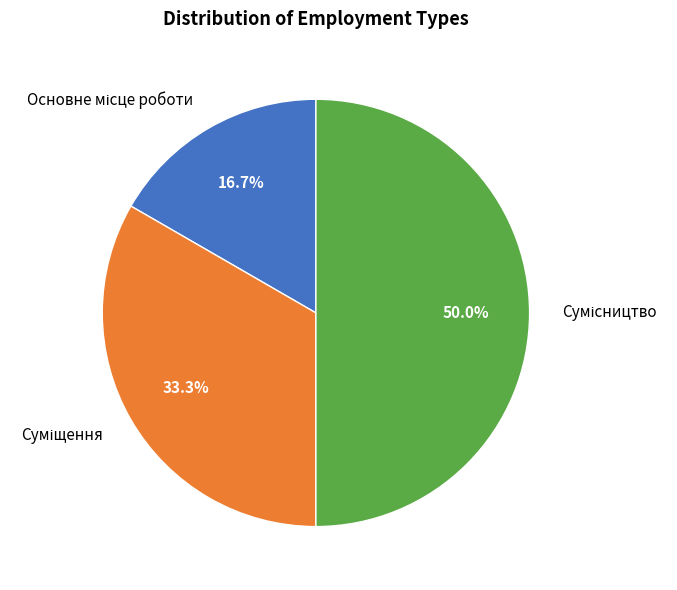

Which category has the smallest portion of the pie?

Основне місце роботи